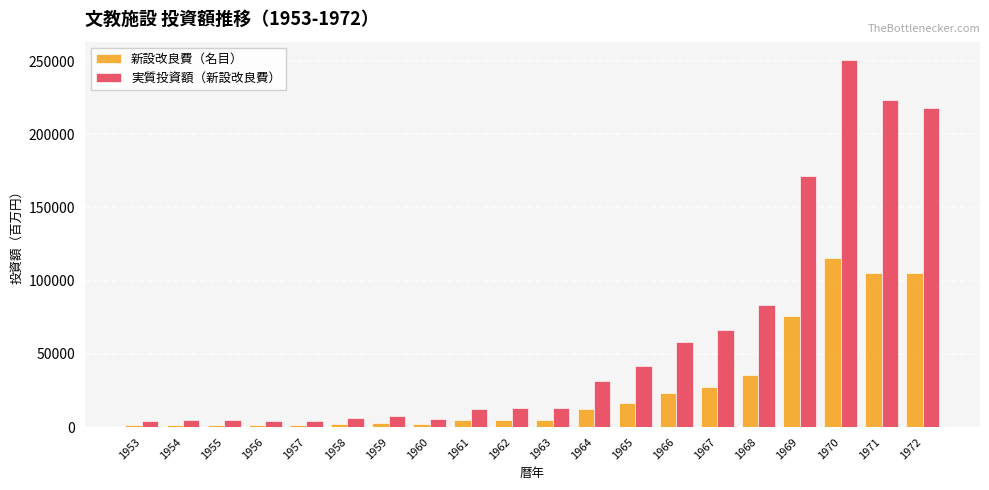

Which series has the largest total across all categories?

実質投資額（新設改良費）